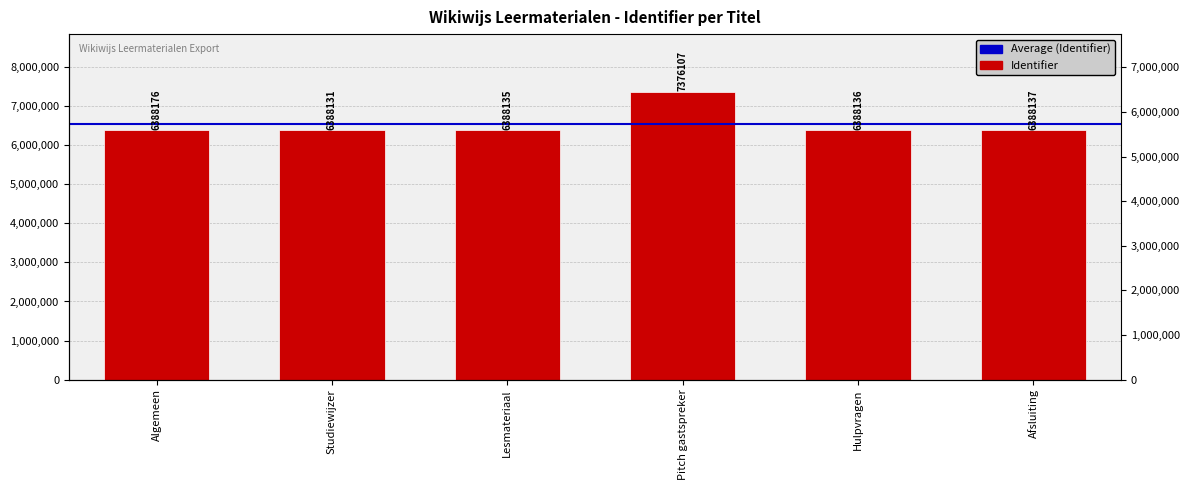

Rank the categories by value from lowest to highest.

Studiewijzer, Lesmateriaal, Hulpvragen, Afsluiting, Algemeen, Pitch gastspreker